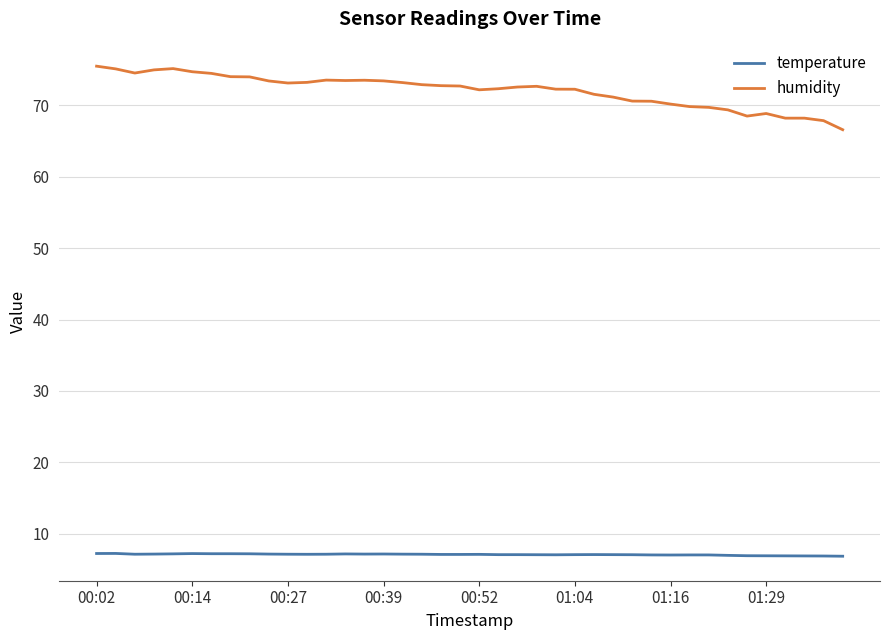

True or false: temperature and humidity intersect in this chart.

False